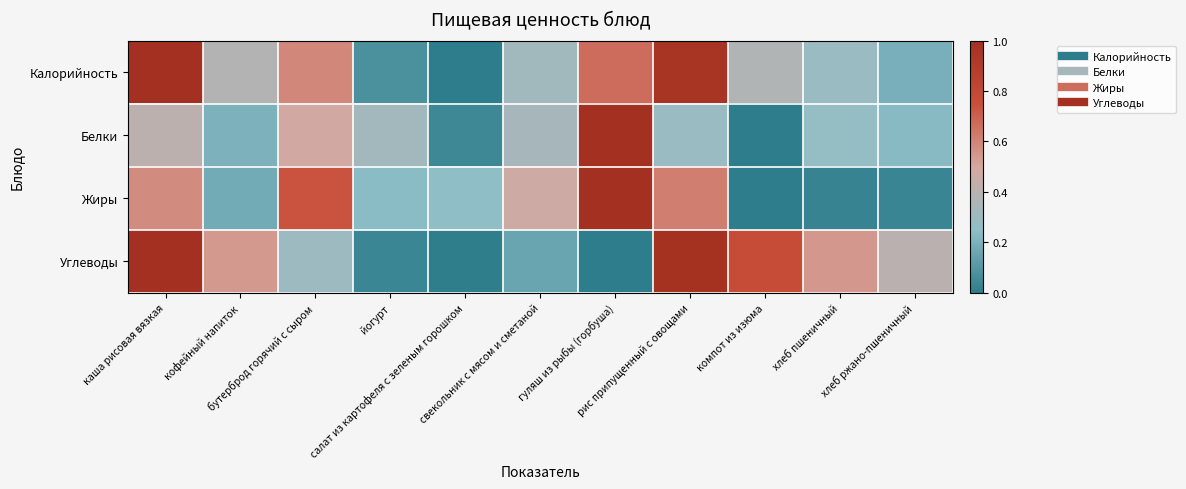

What is the total value across all series at свекольник с мясом и сметаной?

1.3